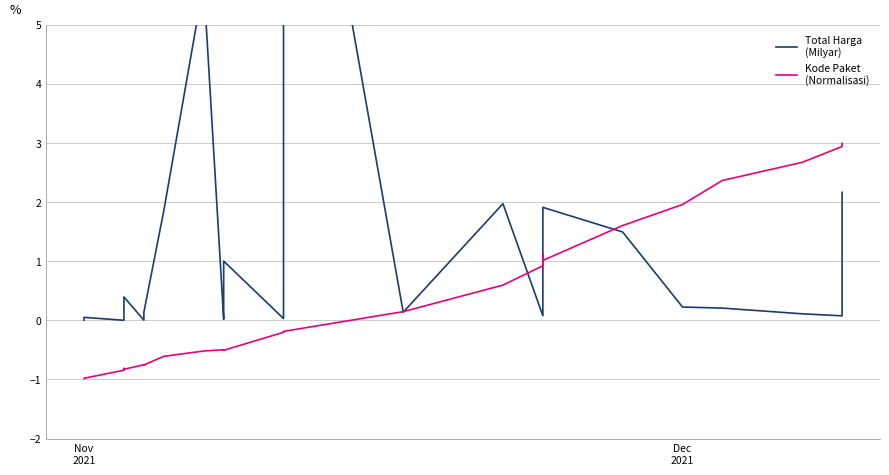

How many distinct data groups are displayed?

2